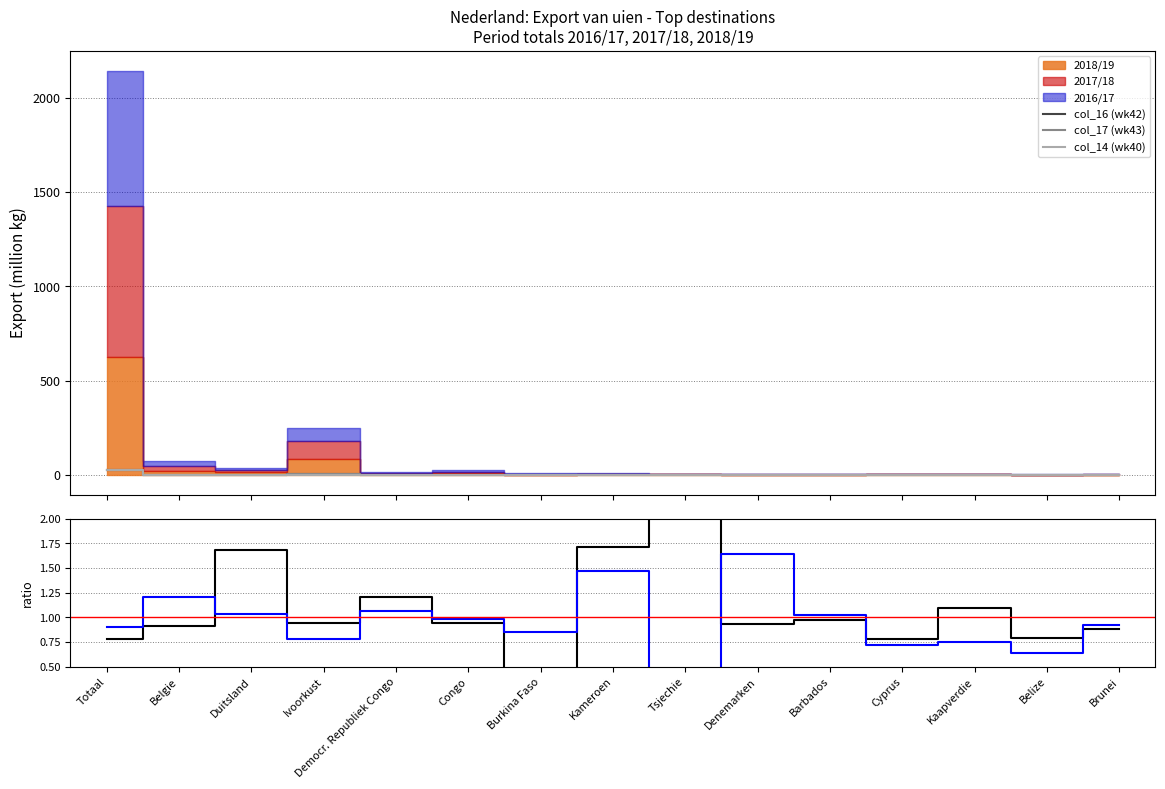

Rank the categories by 2016/17 / 2017/18 value from highest to lowest.

Denemarken, Kameroen, Belgie, Democr. Republiek Congo, Duitsland, Barbados, Congo, Brunei, Totaal, Burkina Faso, Ivoorkust, Kaapverdie, Cyprus, Belize, Tsjechie